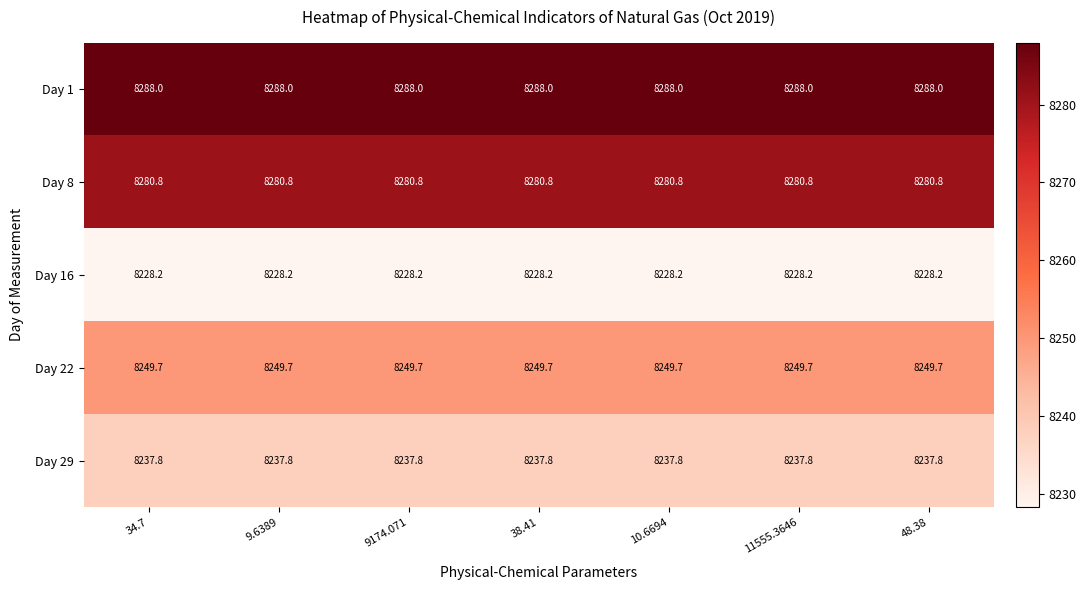

What is the spread (max minus min) of values at 38.41?

59.8